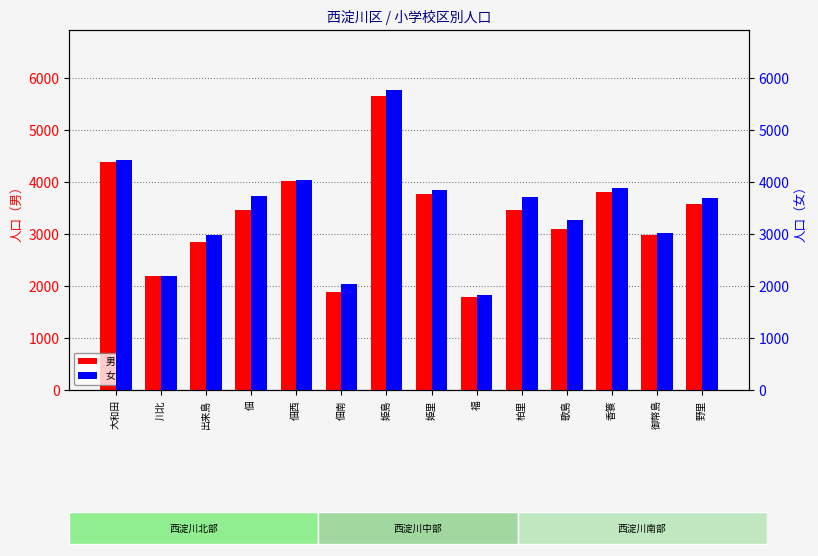

Is it true that 男 equals 2982 at 御幣島?

True